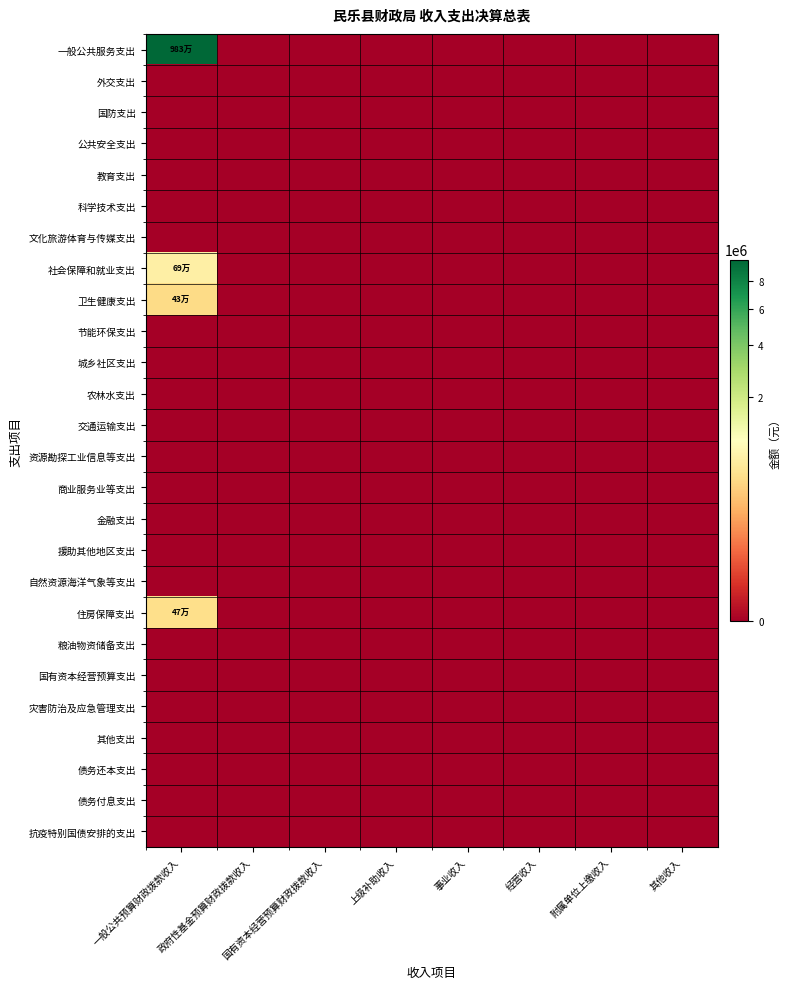

Reading left to right, list all the values displayed in this chart.

一般公共服务支出: 一般公共预算财政拨款收入=9829800	政府性基金预算财政拨款收入=0	国有资本经营预算财政拨款收入=0	上级补助收入=0	事业收入=0	经营收入=0	附属单位上缴收入=0	其他收入=0
外交支出: 一般公共预算财政拨款收入=0	政府性基金预算财政拨款收入=0	国有资本经营预算财政拨款收入=0	上级补助收入=0	事业收入=0	经营收入=0	附属单位上缴收入=0	其他收入=0
国防支出: 一般公共预算财政拨款收入=0	政府性基金预算财政拨款收入=0	国有资本经营预算财政拨款收入=0	上级补助收入=0	事业收入=0	经营收入=0	附属单位上缴收入=0	其他收入=0
公共安全支出: 一般公共预算财政拨款收入=0	政府性基金预算财政拨款收入=0	国有资本经营预算财政拨款收入=0	上级补助收入=0	事业收入=0	经营收入=0	附属单位上缴收入=0	其他收入=0
教育支出: 一般公共预算财政拨款收入=0	政府性基金预算财政拨款收入=0	国有资本经营预算财政拨款收入=0	上级补助收入=0	事业收入=0	经营收入=0	附属单位上缴收入=0	其他收入=0
科学技术支出: 一般公共预算财政拨款收入=0	政府性基金预算财政拨款收入=0	国有资本经营预算财政拨款收入=0	上级补助收入=0	事业收入=0	经营收入=0	附属单位上缴收入=0	其他收入=0
文化旅游体育与传媒支出: 一般公共预算财政拨款收入=0	政府性基金预算财政拨款收入=0	国有资本经营预算财政拨款收入=0	上级补助收入=0	事业收入=0	经营收入=0	附属单位上缴收入=0	其他收入=0
社会保障和就业支出: 一般公共预算财政拨款收入=691800	政府性基金预算财政拨款收入=0	国有资本经营预算财政拨款收入=0	上级补助收入=0	事业收入=0	经营收入=0	附属单位上缴收入=0	其他收入=0
卫生健康支出: 一般公共预算财政拨款收入=429600	政府性基金预算财政拨款收入=0	国有资本经营预算财政拨款收入=0	上级补助收入=0	事业收入=0	经营收入=0	附属单位上缴收入=0	其他收入=0
节能环保支出: 一般公共预算财政拨款收入=0	政府性基金预算财政拨款收入=0	国有资本经营预算财政拨款收入=0	上级补助收入=0	事业收入=0	经营收入=0	附属单位上缴收入=0	其他收入=0
城乡社区支出: 一般公共预算财政拨款收入=0	政府性基金预算财政拨款收入=0	国有资本经营预算财政拨款收入=0	上级补助收入=0	事业收入=0	经营收入=0	附属单位上缴收入=0	其他收入=0
农林水支出: 一般公共预算财政拨款收入=0	政府性基金预算财政拨款收入=0	国有资本经营预算财政拨款收入=0	上级补助收入=0	事业收入=0	经营收入=0	附属单位上缴收入=0	其他收入=0
交通运输支出: 一般公共预算财政拨款收入=0	政府性基金预算财政拨款收入=0	国有资本经营预算财政拨款收入=0	上级补助收入=0	事业收入=0	经营收入=0	附属单位上缴收入=0	其他收入=0
资源勘探工业信息等支出: 一般公共预算财政拨款收入=0	政府性基金预算财政拨款收入=0	国有资本经营预算财政拨款收入=0	上级补助收入=0	事业收入=0	经营收入=0	附属单位上缴收入=0	其他收入=0
商业服务业等支出: 一般公共预算财政拨款收入=0	政府性基金预算财政拨款收入=0	国有资本经营预算财政拨款收入=0	上级补助收入=0	事业收入=0	经营收入=0	附属单位上缴收入=0	其他收入=0
金融支出: 一般公共预算财政拨款收入=0	政府性基金预算财政拨款收入=0	国有资本经营预算财政拨款收入=0	上级补助收入=0	事业收入=0	经营收入=0	附属单位上缴收入=0	其他收入=0
援助其他地区支出: 一般公共预算财政拨款收入=0	政府性基金预算财政拨款收入=0	国有资本经营预算财政拨款收入=0	上级补助收入=0	事业收入=0	经营收入=0	附属单位上缴收入=0	其他收入=0
自然资源海洋气象等支出: 一般公共预算财政拨款收入=0	政府性基金预算财政拨款收入=0	国有资本经营预算财政拨款收入=0	上级补助收入=0	事业收入=0	经营收入=0	附属单位上缴收入=0	其他收入=0
住房保障支出: 一般公共预算财政拨款收入=468200	政府性基金预算财政拨款收入=0	国有资本经营预算财政拨款收入=0	上级补助收入=0	事业收入=0	经营收入=0	附属单位上缴收入=0	其他收入=0
粮油物资储备支出: 一般公共预算财政拨款收入=0	政府性基金预算财政拨款收入=0	国有资本经营预算财政拨款收入=0	上级补助收入=0	事业收入=0	经营收入=0	附属单位上缴收入=0	其他收入=0
国有资本经营预算支出: 一般公共预算财政拨款收入=0	政府性基金预算财政拨款收入=0	国有资本经营预算财政拨款收入=0	上级补助收入=0	事业收入=0	经营收入=0	附属单位上缴收入=0	其他收入=0
灾害防治及应急管理支出: 一般公共预算财政拨款收入=0	政府性基金预算财政拨款收入=0	国有资本经营预算财政拨款收入=0	上级补助收入=0	事业收入=0	经营收入=0	附属单位上缴收入=0	其他收入=0
其他支出: 一般公共预算财政拨款收入=0	政府性基金预算财政拨款收入=0	国有资本经营预算财政拨款收入=0	上级补助收入=0	事业收入=0	经营收入=0	附属单位上缴收入=0	其他收入=0
债务还本支出: 一般公共预算财政拨款收入=0	政府性基金预算财政拨款收入=0	国有资本经营预算财政拨款收入=0	上级补助收入=0	事业收入=0	经营收入=0	附属单位上缴收入=0	其他收入=0
债务付息支出: 一般公共预算财政拨款收入=0	政府性基金预算财政拨款收入=0	国有资本经营预算财政拨款收入=0	上级补助收入=0	事业收入=0	经营收入=0	附属单位上缴收入=0	其他收入=0
抗疫特别国债安排的支出: 一般公共预算财政拨款收入=0	政府性基金预算财政拨款收入=0	国有资本经营预算财政拨款收入=0	上级补助收入=0	事业收入=0	经营收入=0	附属单位上缴收入=0	其他收入=0